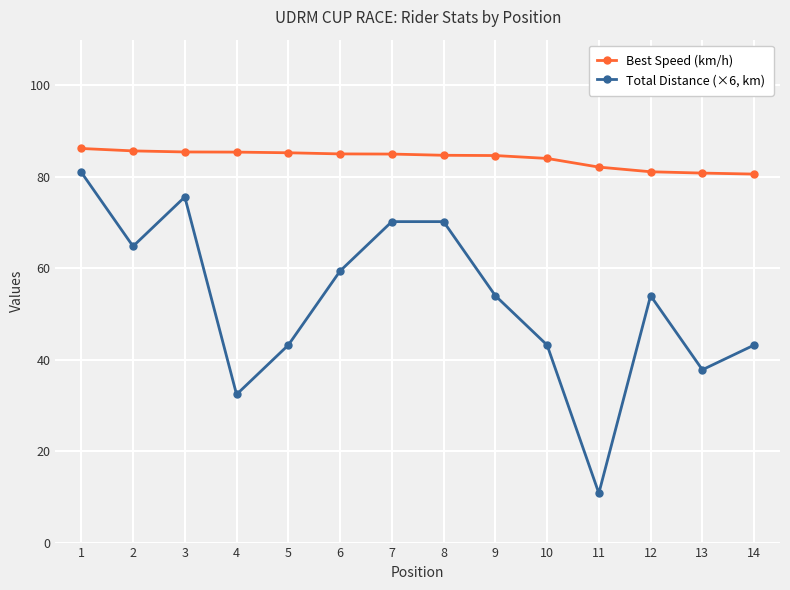

At which category does the chart reach its minimum across all series?

11